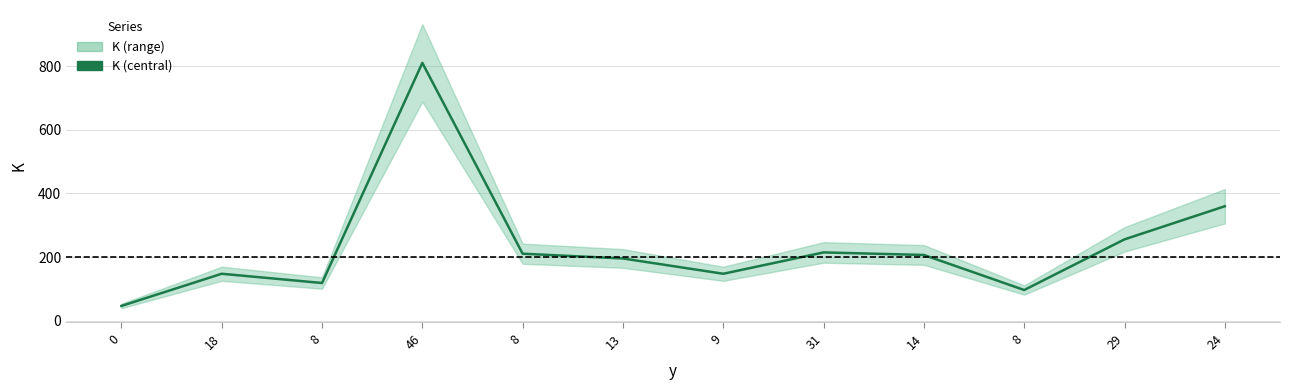

What is the label of the 12th point from the left?

24